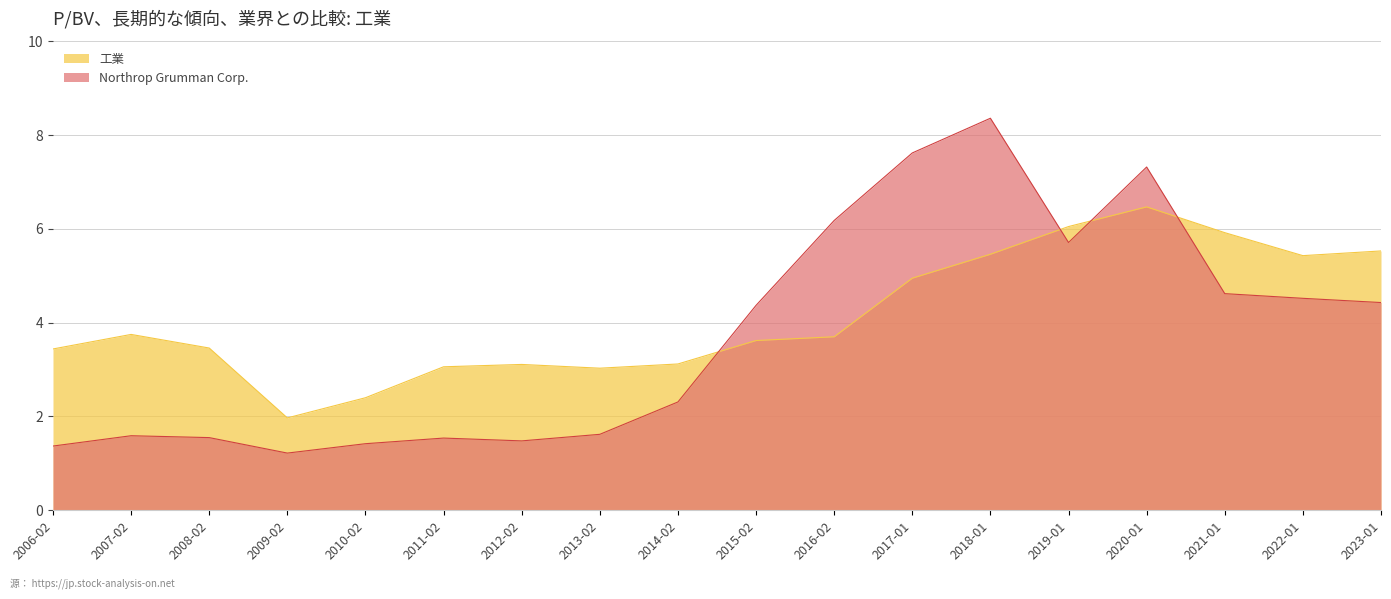

What position from the left is 2009-02?

4